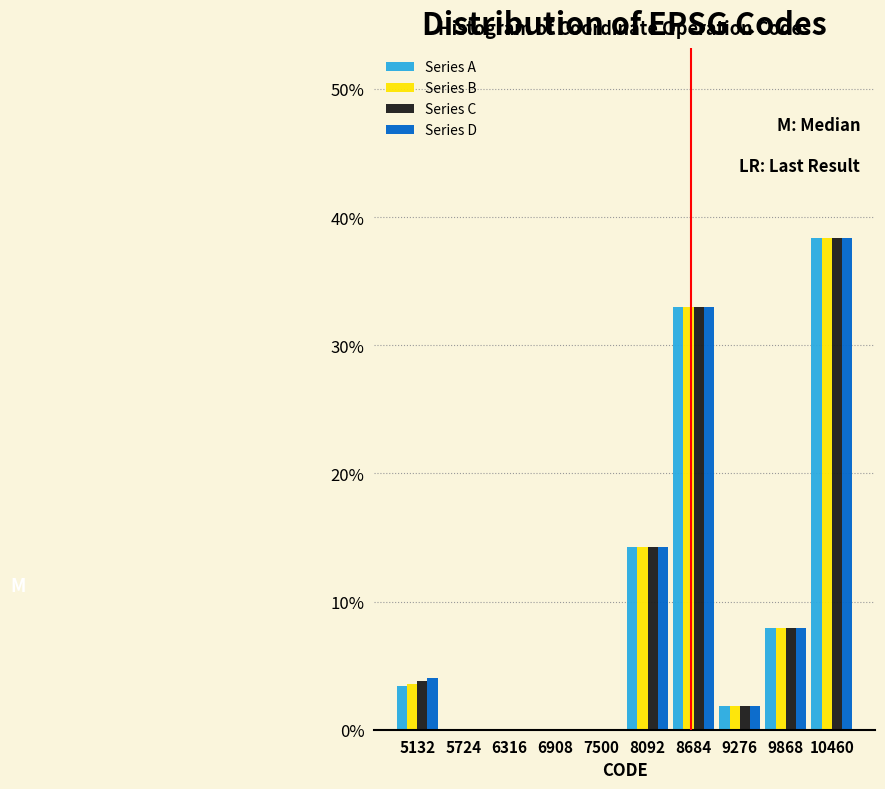

Reading left to right, transcribe this chart: for each range on the x-axis, give the height of each series' bar. Neither the bar edges nor the heights are printed on the chart, so give them approximately, as read against the axes.

4800 to 5400: Series A=3	Series B=4	Series C=4	Series D=4
5400 to 6000: Series A=0	Series B=0	Series C=0	Series D=0
6000 to 6600: Series A=0	Series B=0	Series C=0	Series D=0
6600 to 7200: Series A=0	Series B=0	Series C=0	Series D=0
7200 to 7800: Series A=0	Series B=0	Series C=0	Series D=0
7800 to 8400: Series A=14	Series B=14	Series C=14	Series D=14
8400 to 9000: Series A=33	Series B=33	Series C=33	Series D=33
9000 to 9600: Series A=2	Series B=2	Series C=2	Series D=2
9600 to 10200: Series A=8	Series B=8	Series C=8	Series D=8
10200 to 10800: Series A=38	Series B=38	Series C=38	Series D=38